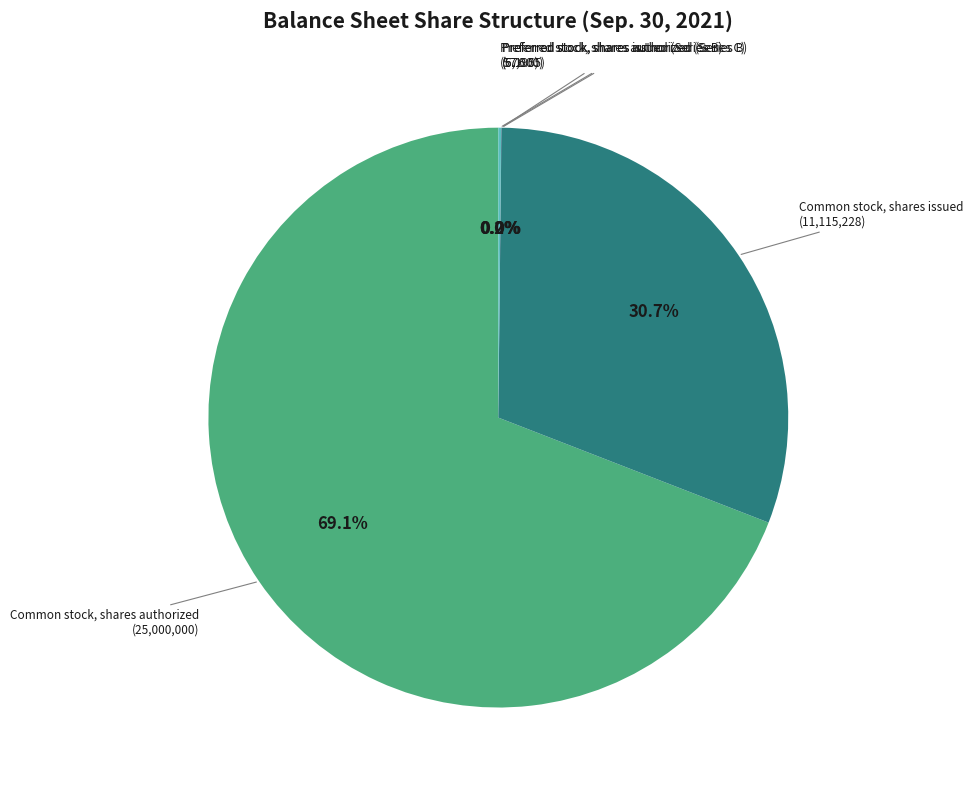

Count the number of slices in the pie.

5